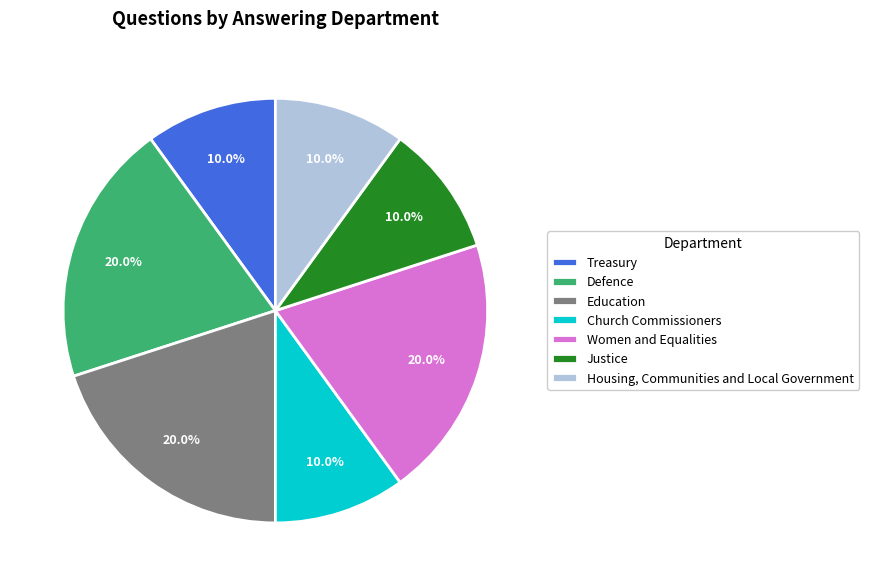

What is the ratio of the value at Treasury to the value at Housing, Communities and Local Government?

1.0